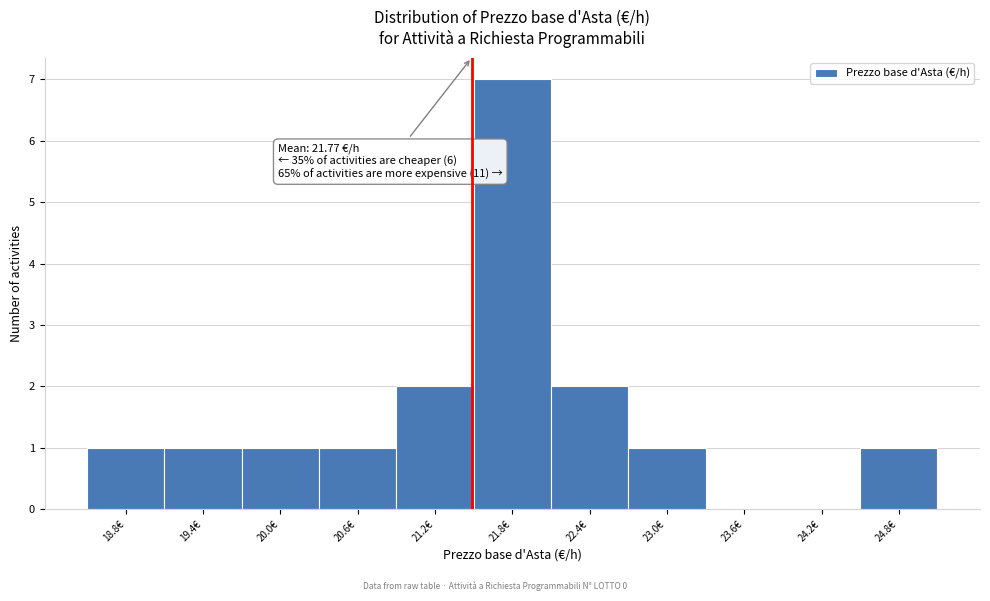

Reading left to right, extract all data points from this chart.

18.8€=1	19.4€=1	20.0€=1	20.6€=1	21.2€=2	21.8€=7	22.4€=2	23.0€=1	23.6€=0	24.2€=0	24.8€=1